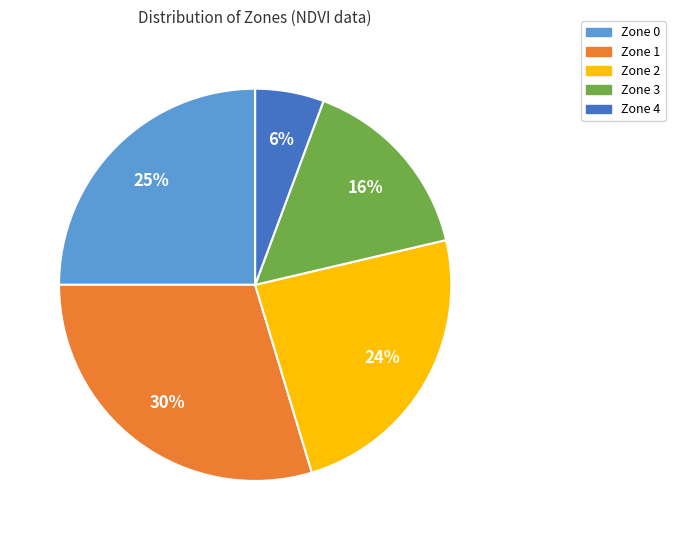

Is there a majority slice in this chart?

No